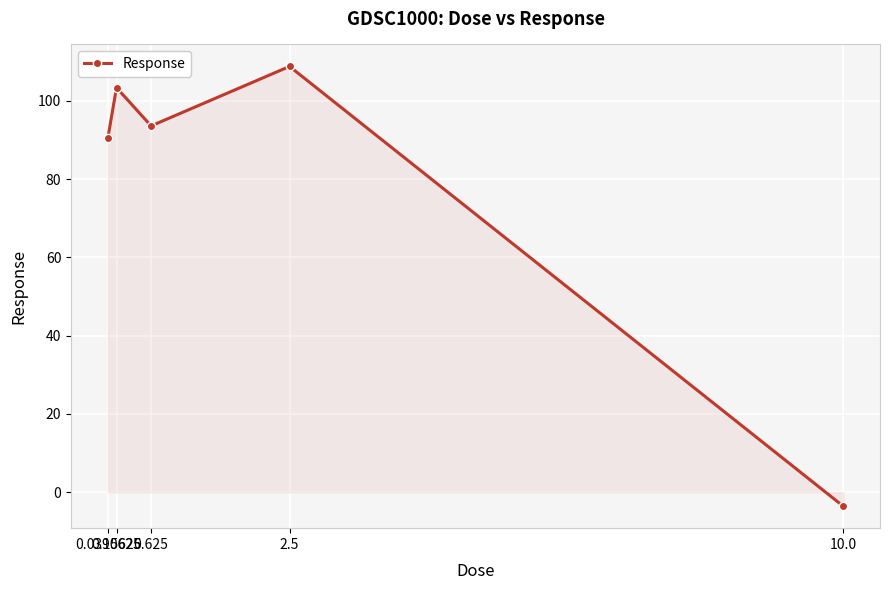

Where is the first local minimum?

0.625